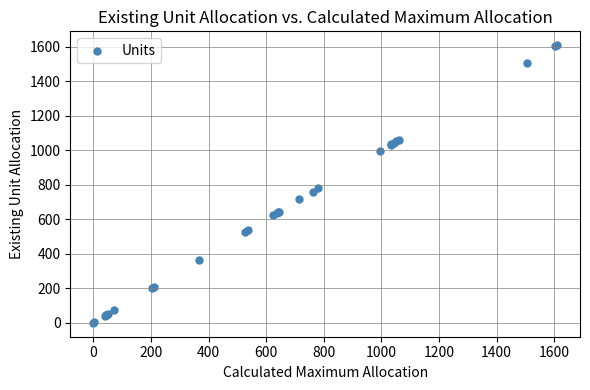

What Y value in the scatter plot is closest to 804?

780